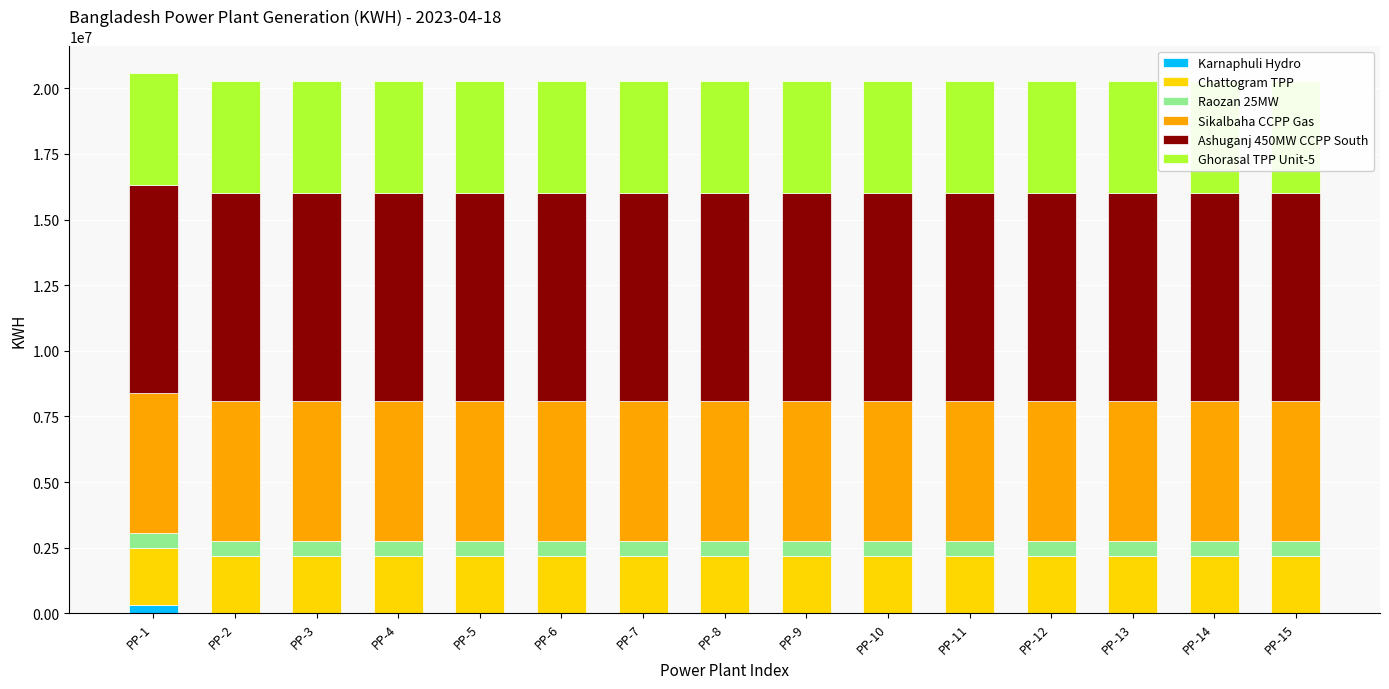

What is the difference between the maximum and minimum values in the Karnaphuli Hydro series?

307080